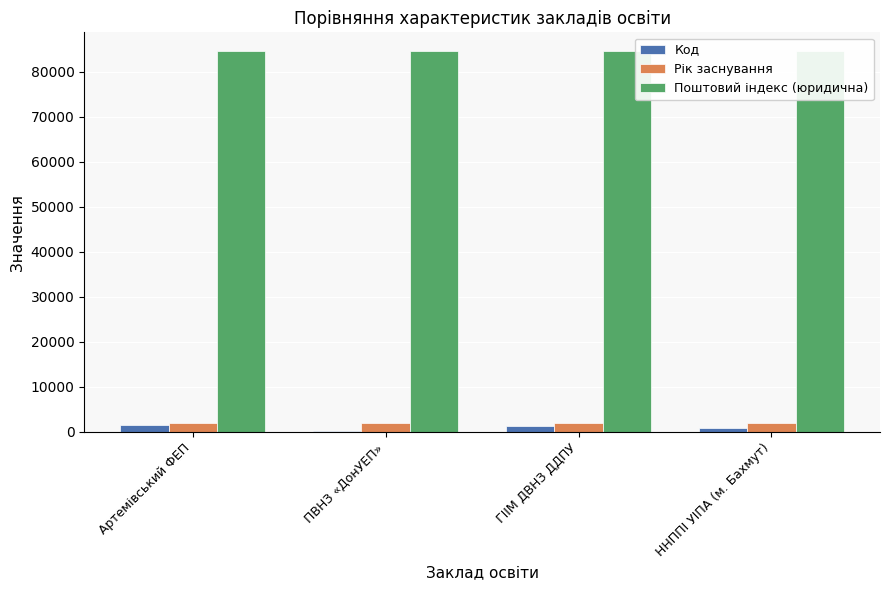

What value does the Рік заснування series have at ННППІ УІПА (м. Бахмут)?

2004